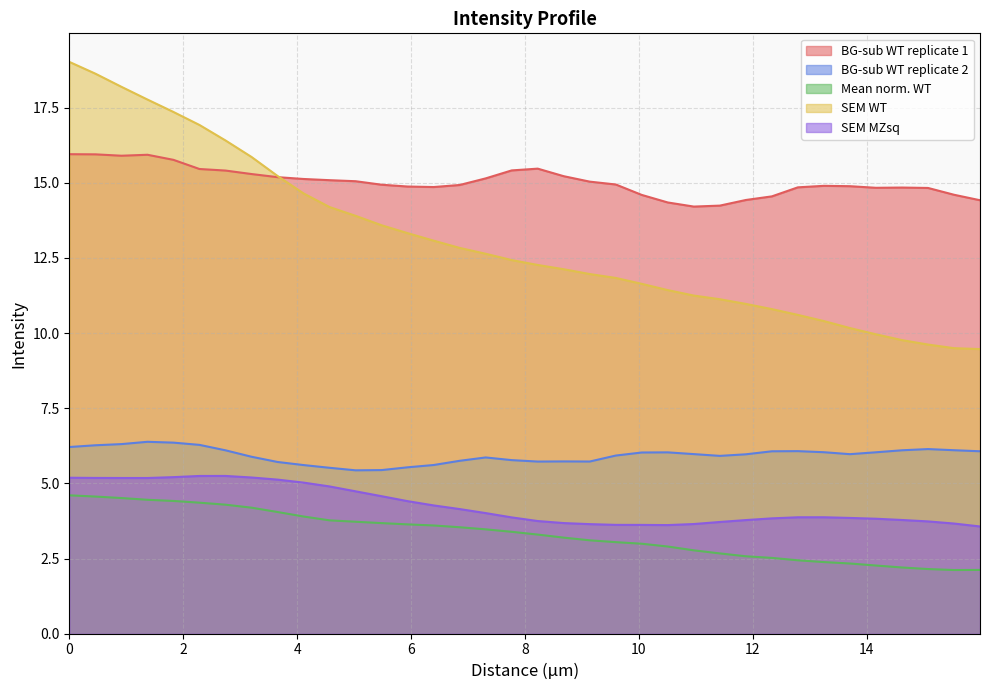

True or false: BG-sub WT replicate 2 and Mean norm. WT cross at least once.

False